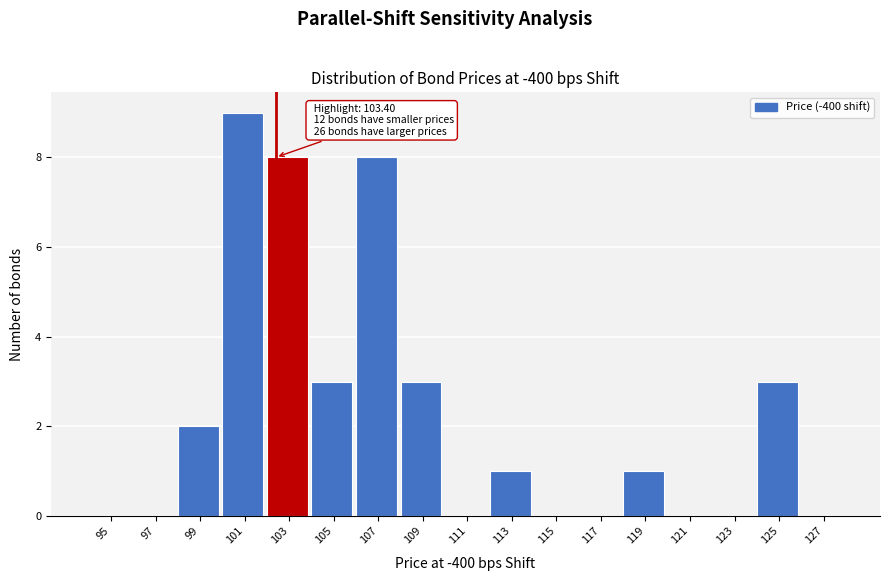

Reading left to right, what are all the values shown in this chart?

95=0	97=0	99=2	101=9	103=8	105=3	107=8	109=3	111=0	113=1	115=0	117=0	119=1	121=0	123=0	125=3	127=0